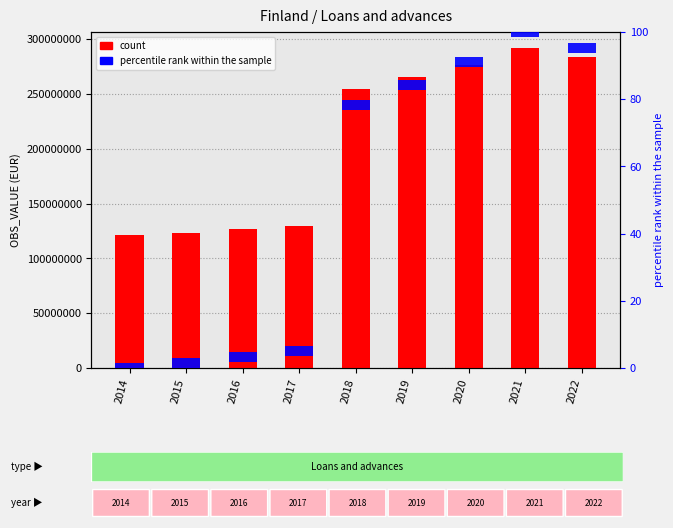

Reading left to right, what are all the values shown in this chart?

count: 121057459.9	123596455.0	126513453.0	129940399.0	254692007.0	265229950.0	276723184.0	292057747.0	283975324.0
percentile rank within the sample: 3.0	3.0	3.0	3.0	3.0	3.0	3.0	3.0	3.0